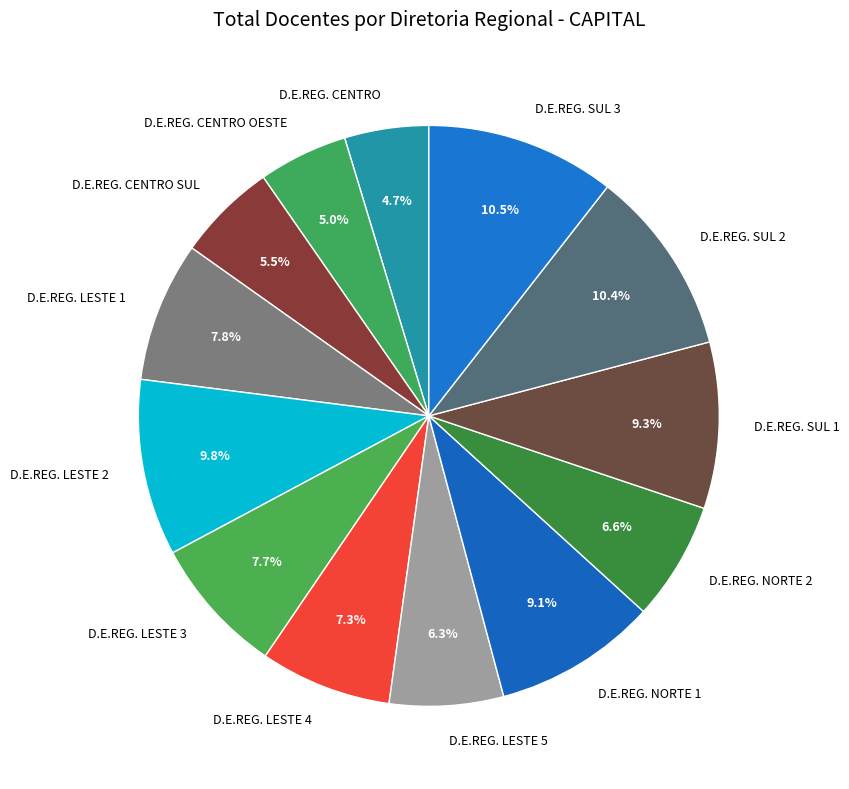

To the nearest percent, what is the difference between the D.E.REG. CENTRO and D.E.REG. NORTE 2 slice percentages?

2%